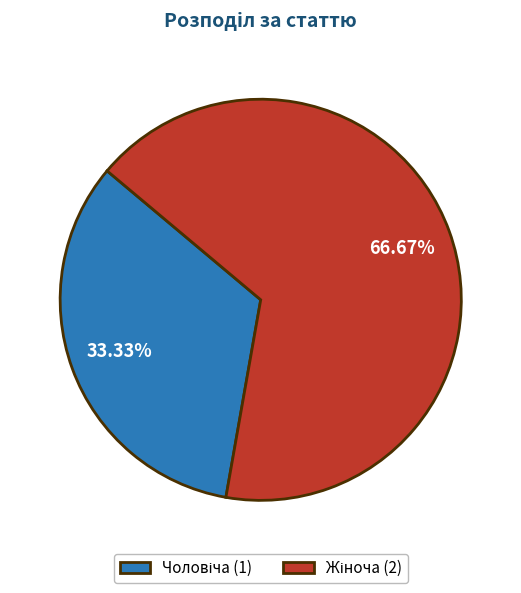

Does any single category account for the majority?

Yes